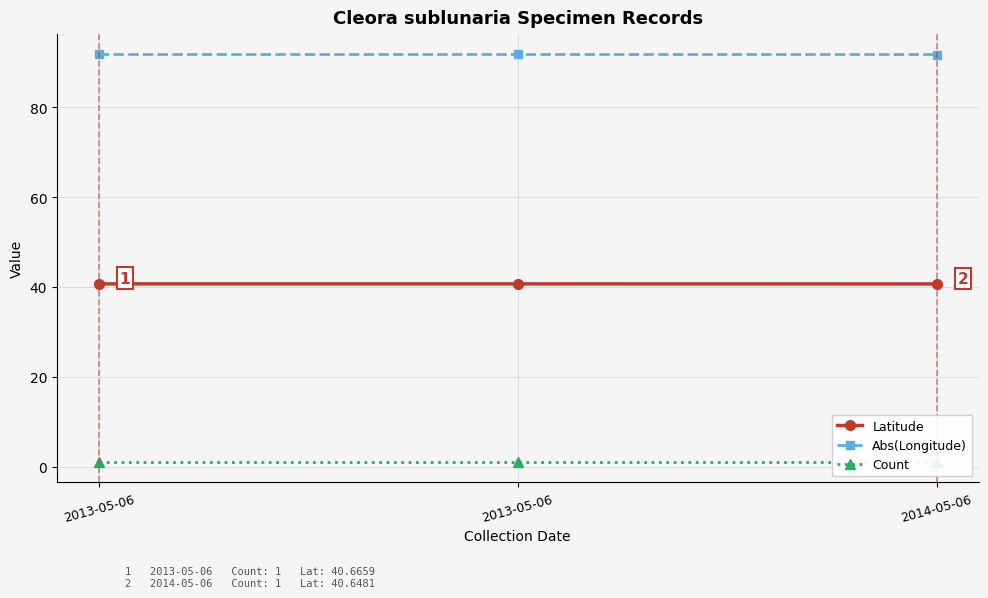

Reading left to right, transcribe all the data shown in this chart.

Latitude: 2013-05-06=40.7	2013-05-06=40.7	2014-05-06=40.6
Abs(Longitude): 2013-05-06=91.7	2013-05-06=91.7	2014-05-06=91.7
Count: 2013-05-06=1.0	2013-05-06=1.0	2014-05-06=1.0